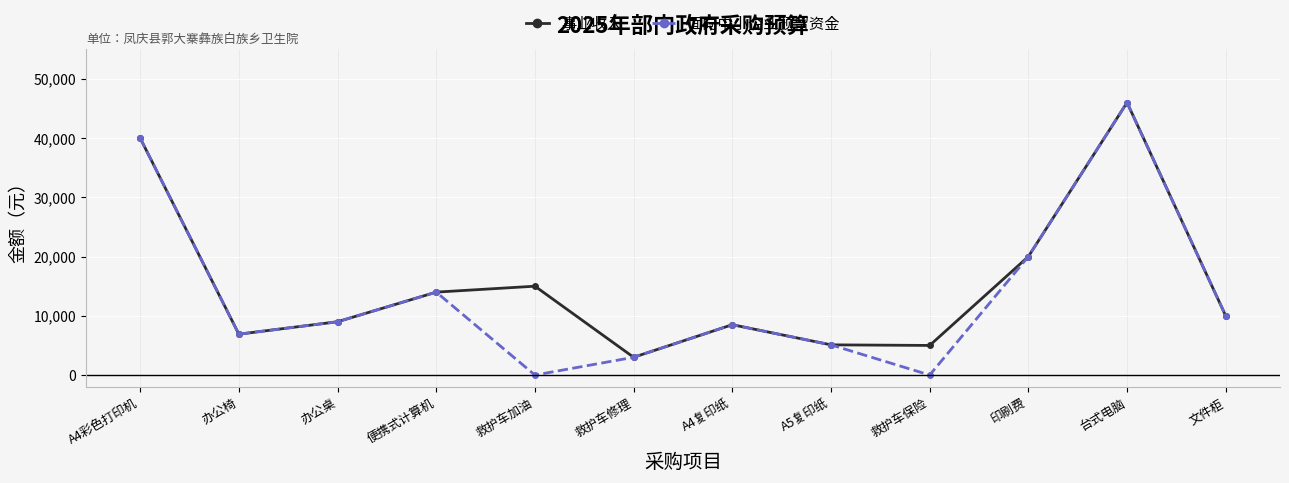

True or false: 面向中小企业预留资金 has more than 1 interior local peaks.

True